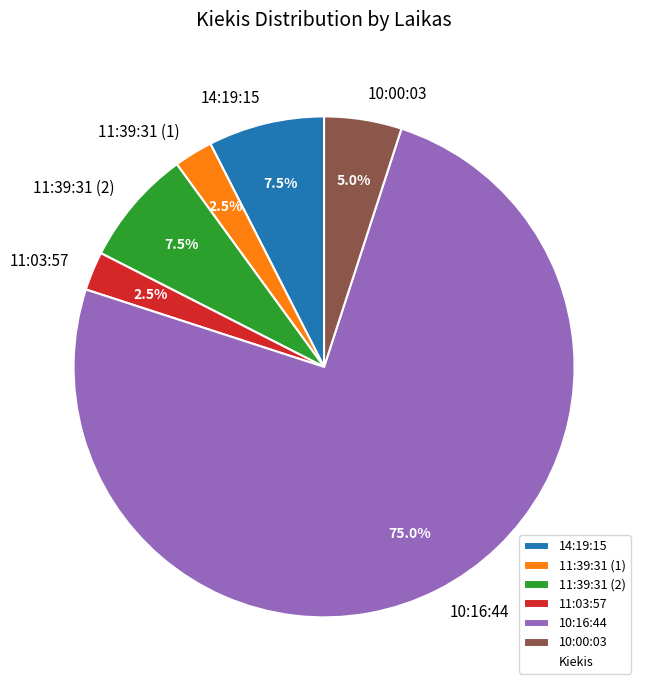

Do 10:16:44 and 10:00:03 together represent more than half of the pie?

Yes